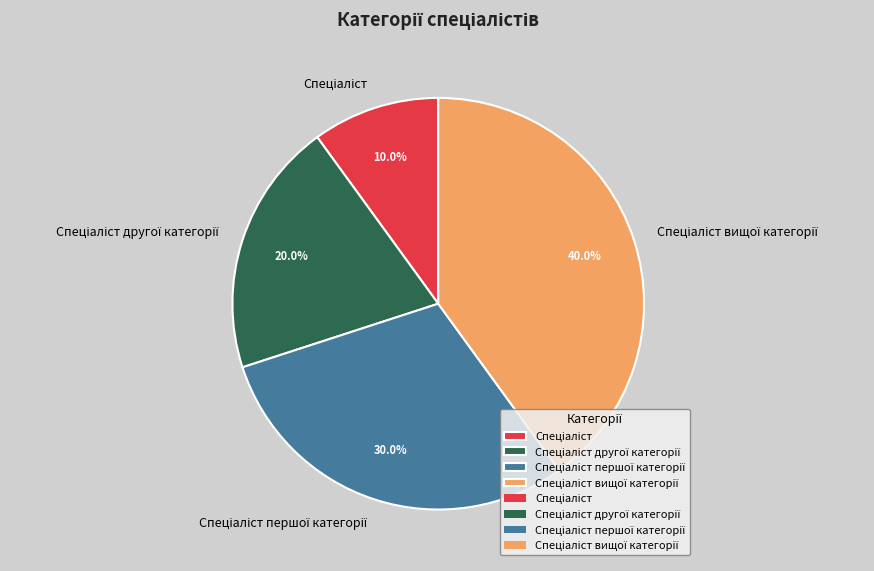

Is there a majority slice in this chart?

No